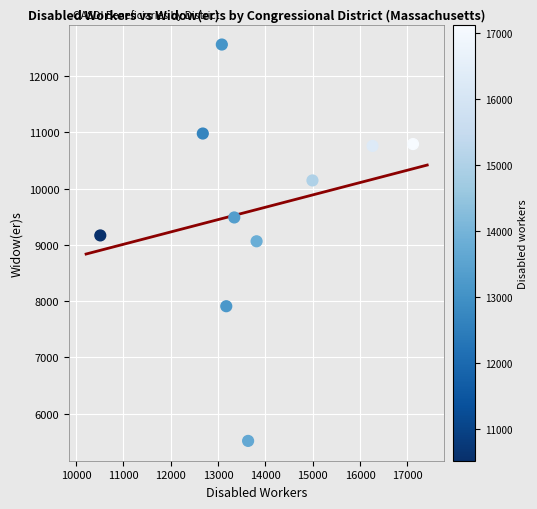

What is the range of X values (max minus min)?

6605